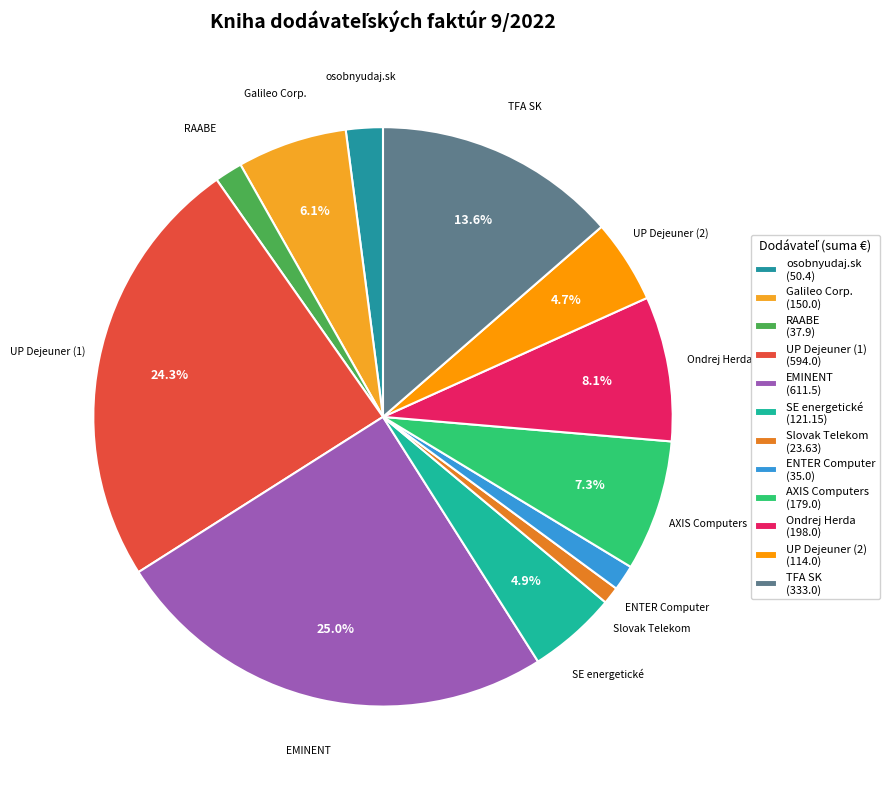

To the nearest percent, what is the difference between the largest and smallest slice percentages?

24%